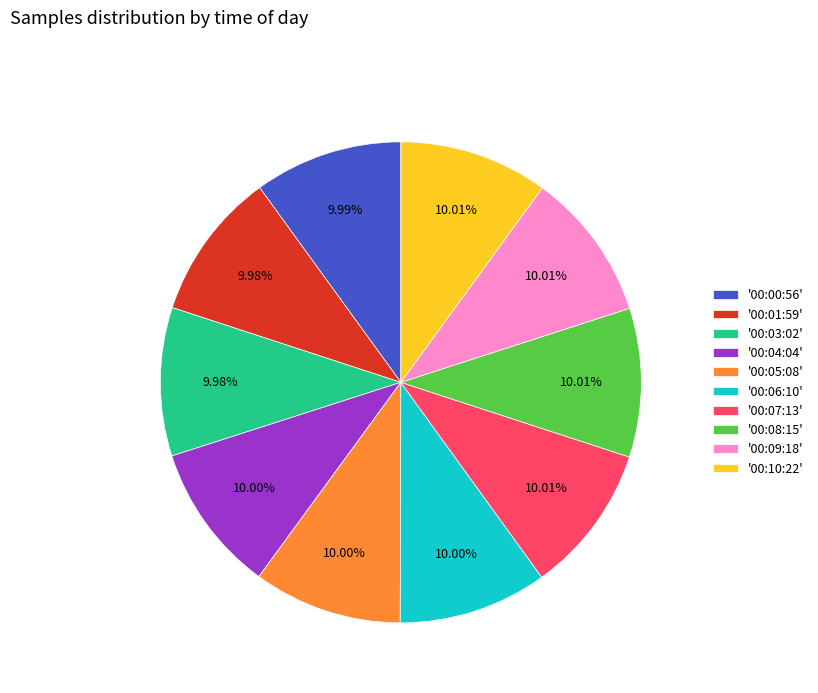

Approximately how many times larger is the value at '00:07:13' compared to '00:10:22'?

1.0